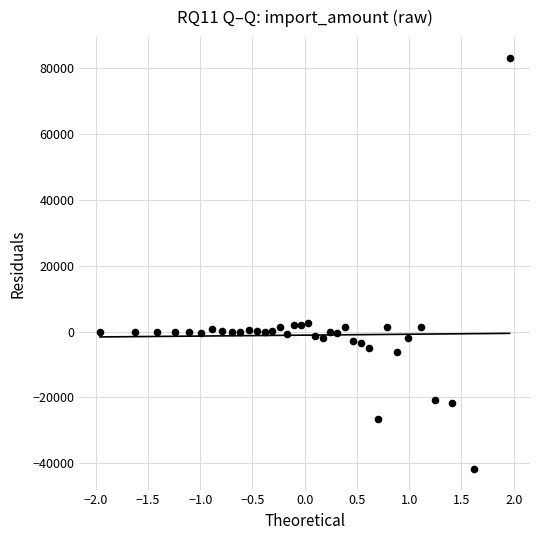

What is the range of Y values (max minus min)?

124737.5